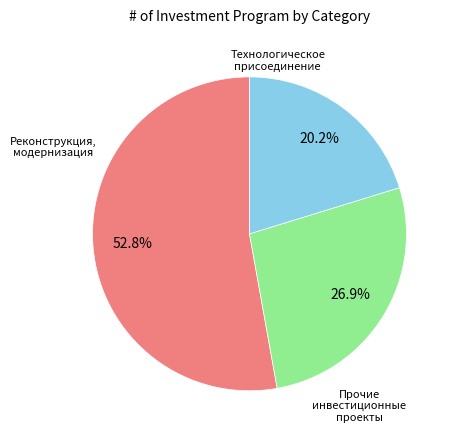

Is there a majority slice in this chart?

Yes